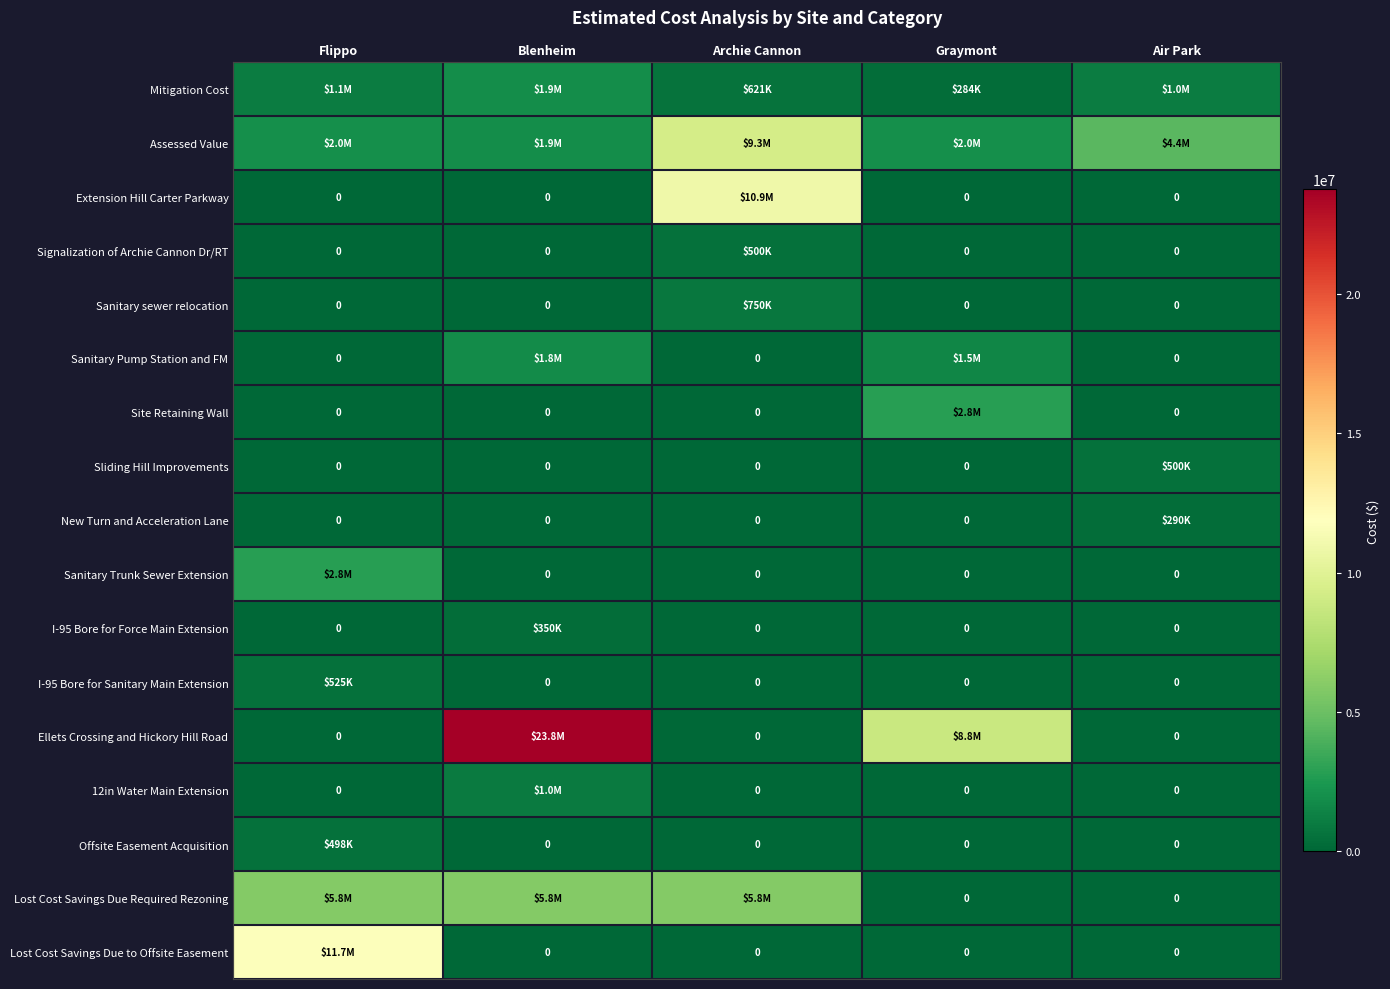

What is the spread (max minus min) of values at Flippo?

11700000